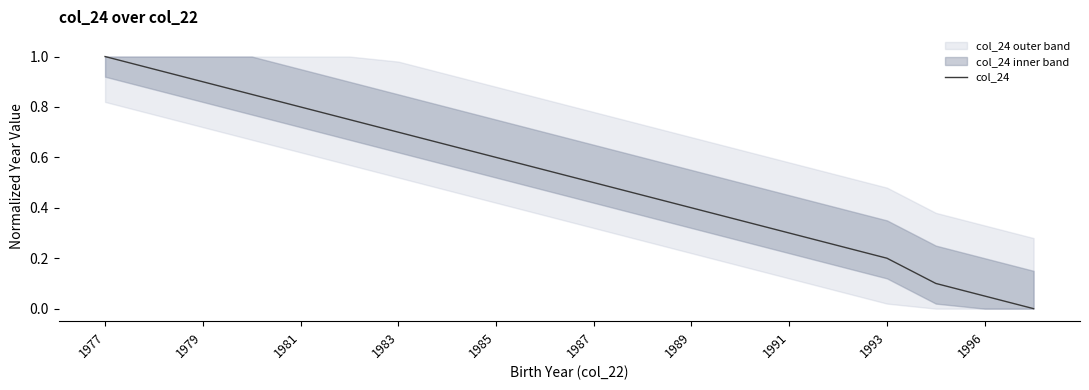

At which label does col_24 reach its peak?

1977